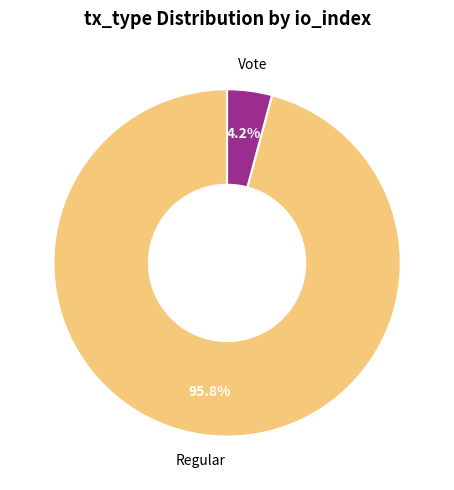

To the nearest percent, what is the average slice percentage?

50%